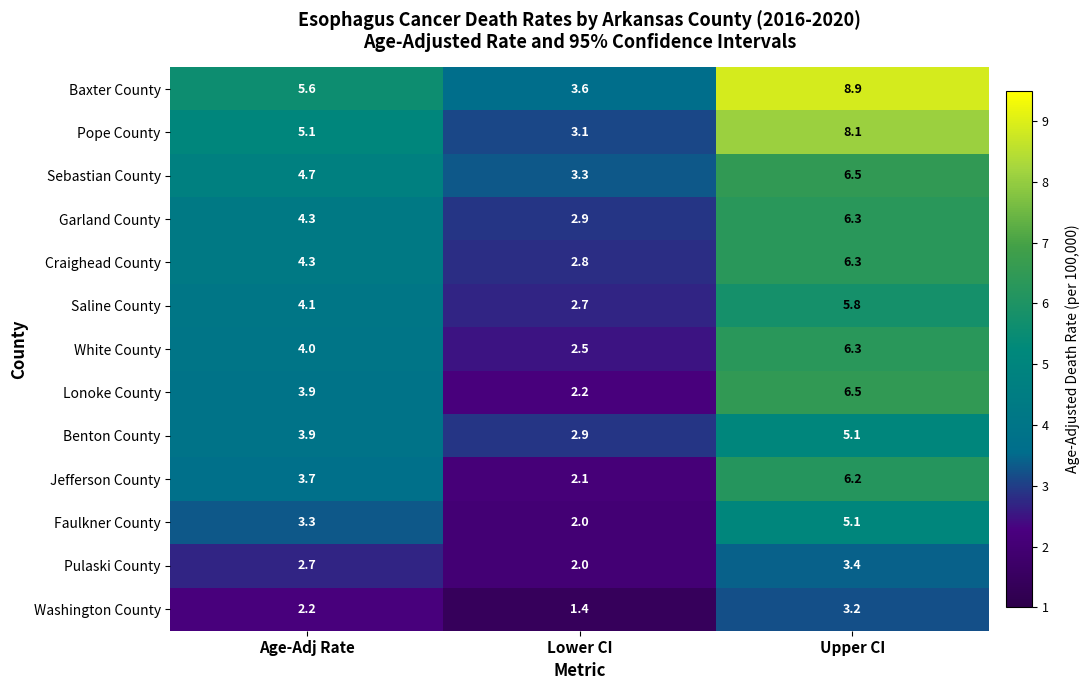

How many categories are shown in the chart?

3